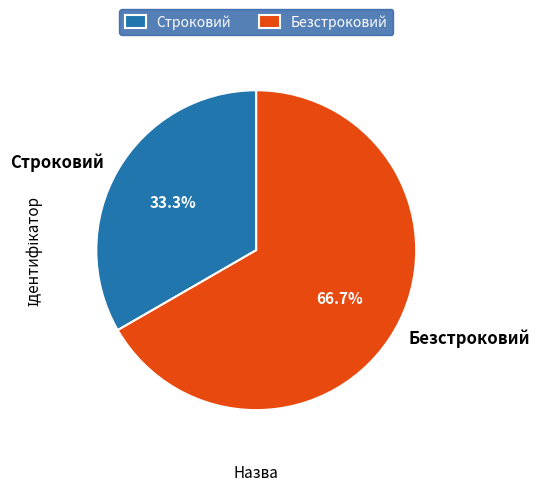

Is it true that Безстроковий is 67% of the pie?

True